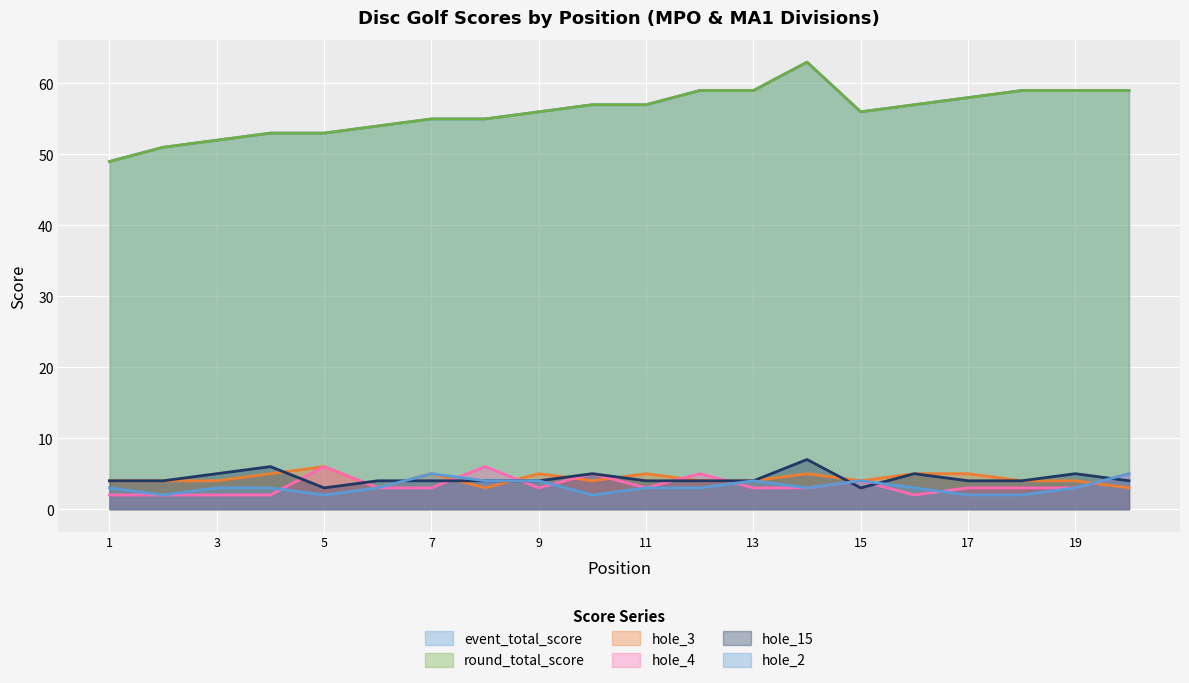

Where is the first local maximum for hole_4?

5